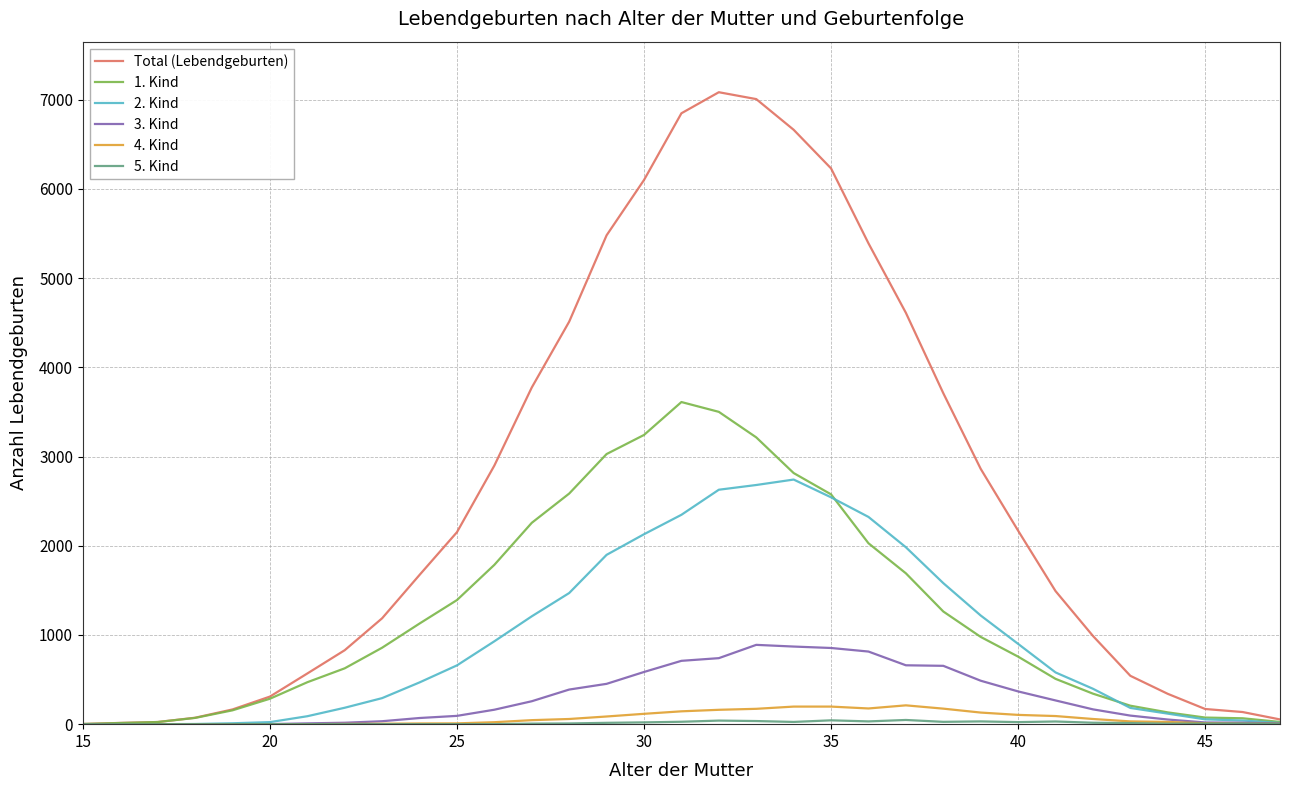

Which series has the largest total across all categories?

Total (Lebendgeburten)